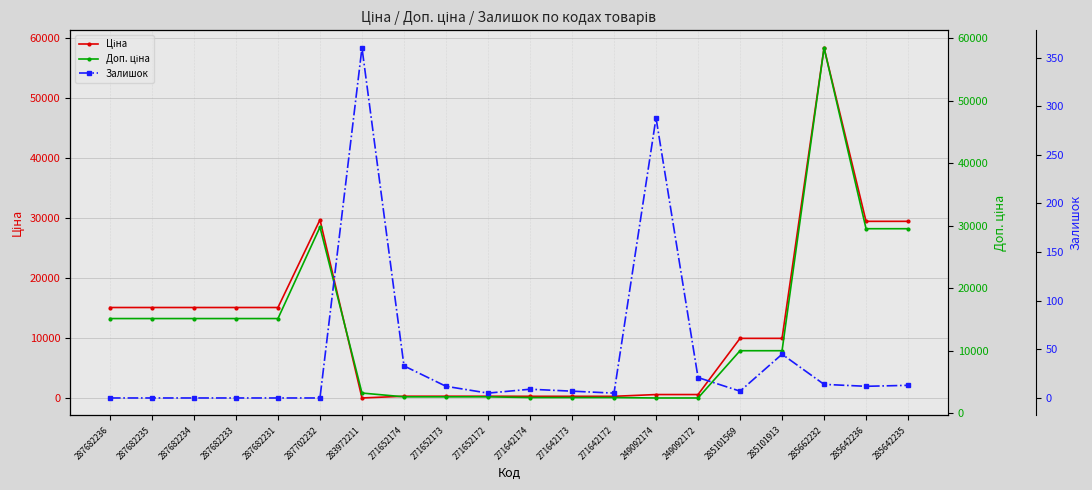

Which category has the highest value in the Доп. ціна series?

285662232